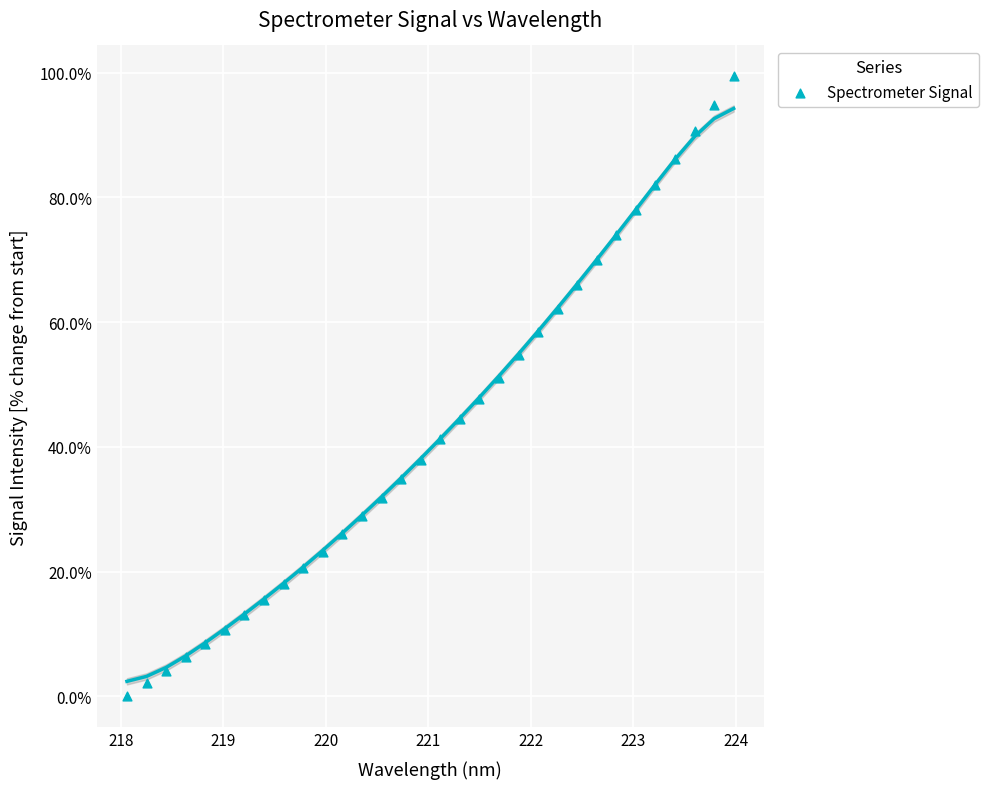

What is the range of Y values (max minus min)?

99.4